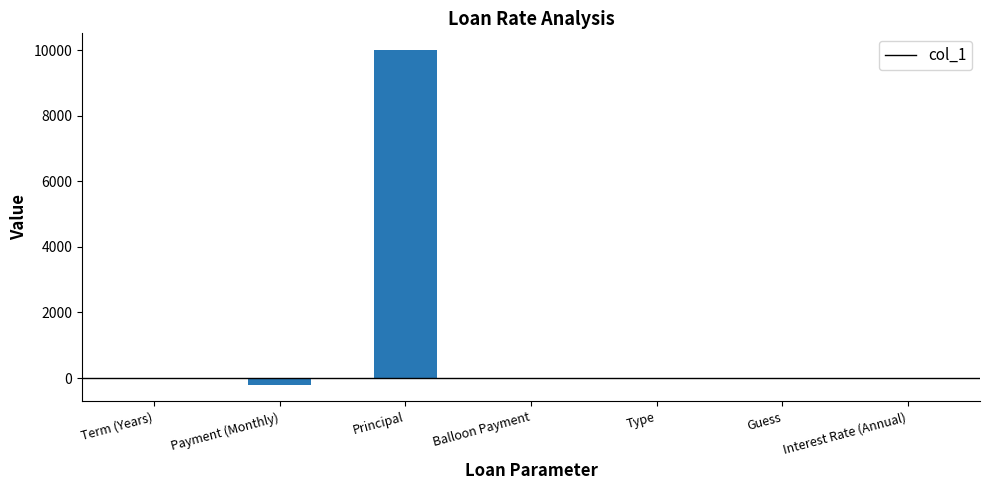

What is the sum of all values?

9805.1